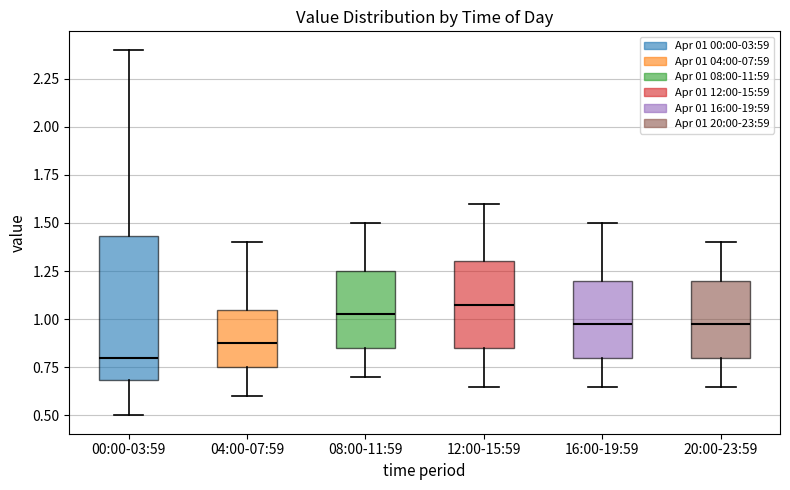

Reading left to right, read every box against the y-axis: the position of its median line, the range the box covers, and the ends of its whiskers. The values are not printed on the chart, so give them approximately, as read against the axis.

00:00-03:59: median 0.80, box 0.70 to 1.45, whiskers 0.50 to 2.40
04:00-07:59: median 0.90, box 0.75 to 1.05, whiskers 0.60 to 1.40
08:00-11:59: median 1.05, box 0.85 to 1.25, whiskers 0.70 to 1.50
12:00-15:59: median 1.10, box 0.85 to 1.30, whiskers 0.65 to 1.60
16:00-19:59: median 1.00, box 0.80 to 1.20, whiskers 0.65 to 1.50
20:00-23:59: median 1.00, box 0.80 to 1.20, whiskers 0.65 to 1.40